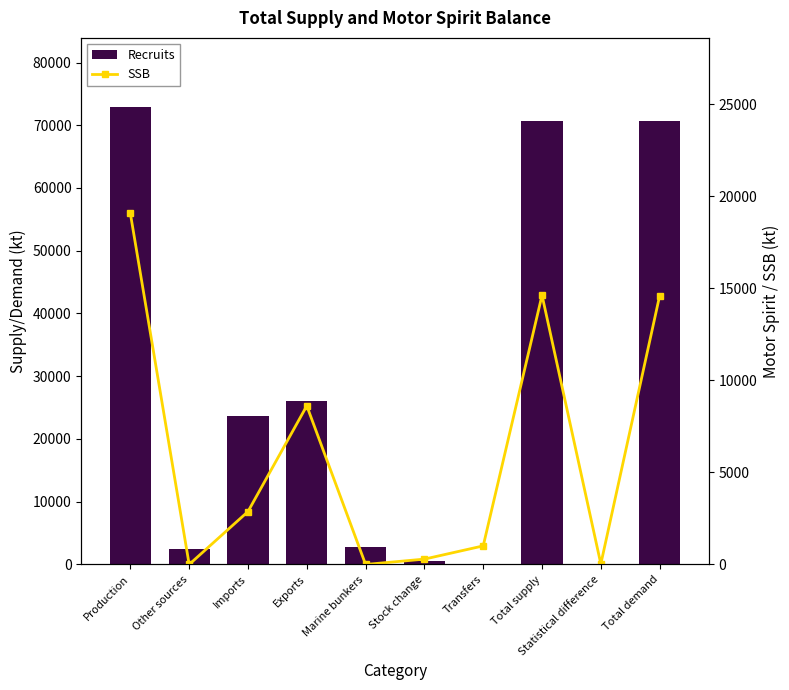

At which category is the sum across all series the highest?

Production